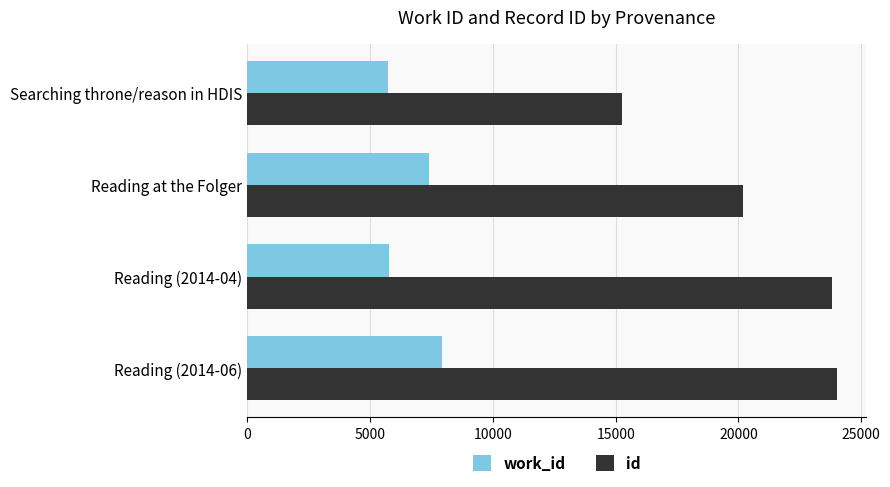

List the series in order of their peak value, lowest first.

work_id, id